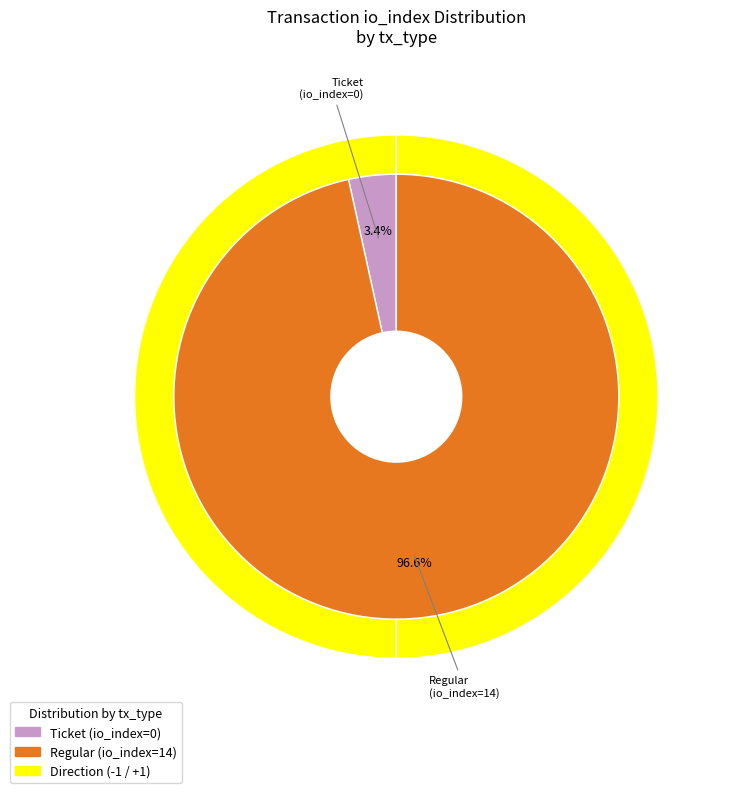

Which category has the smallest portion of the pie?

Ticket